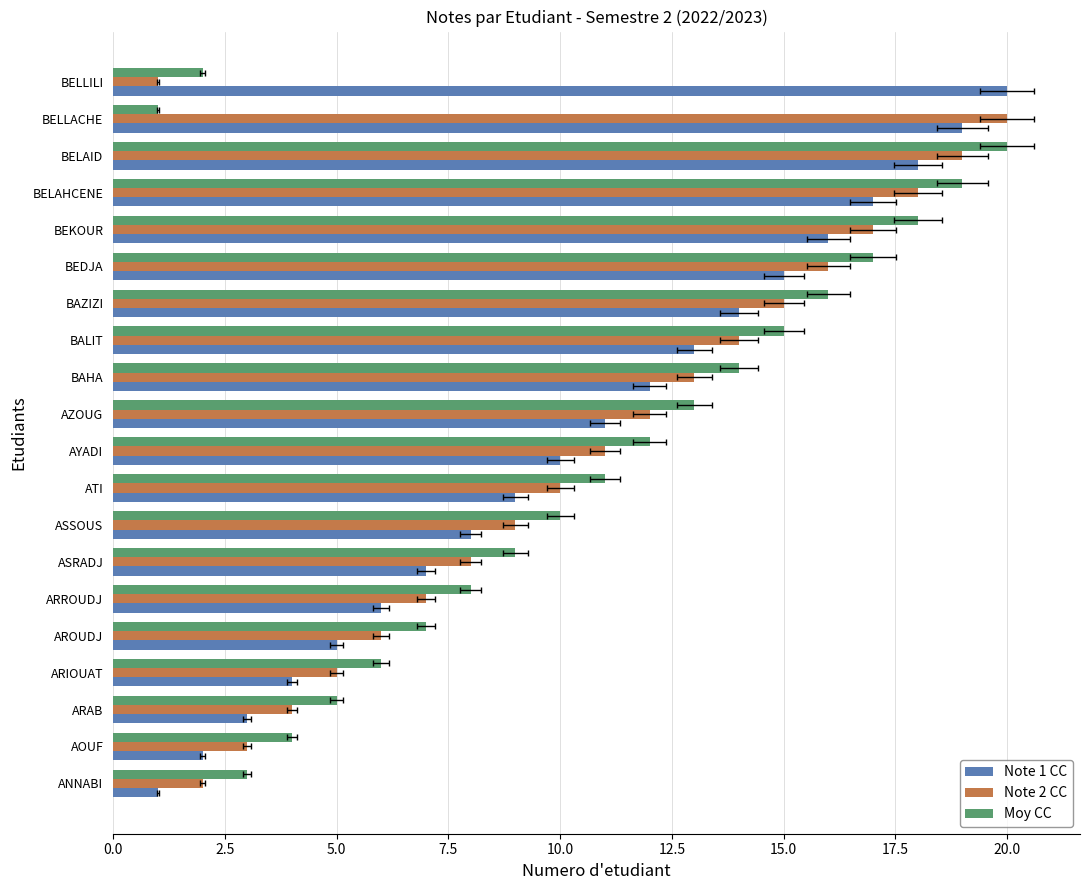

Which series has the largest total across all categories?

Note 1 CC